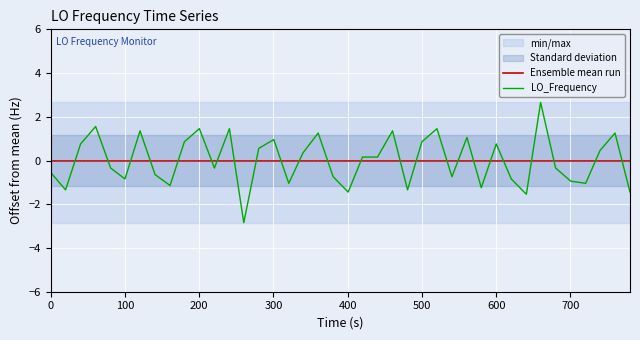

What is the lowest value of the LO_Frequency series?

-2.8